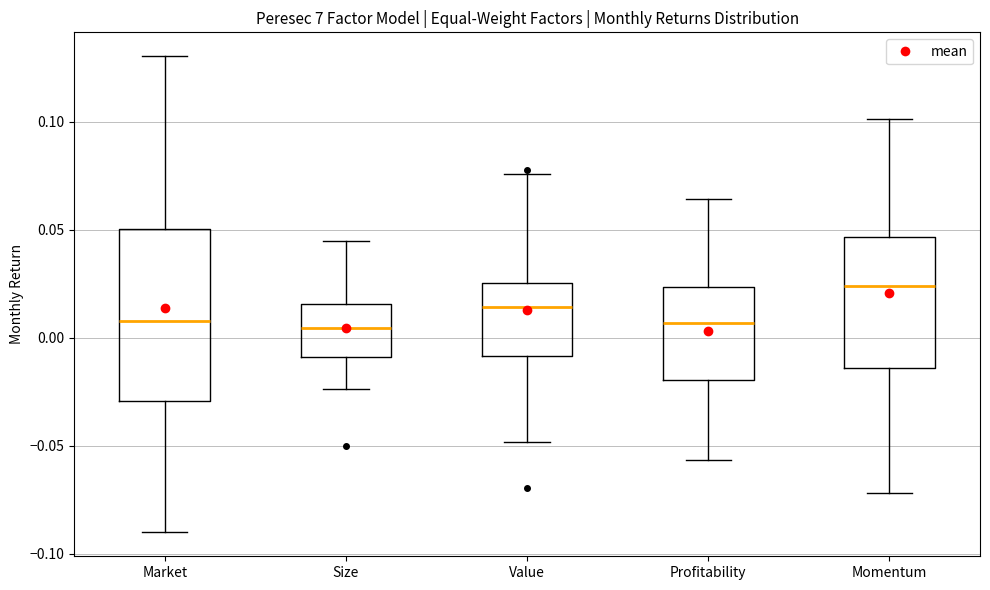

Comparing the boxes themselves (not the whiskers), which one is the tallest?

Market